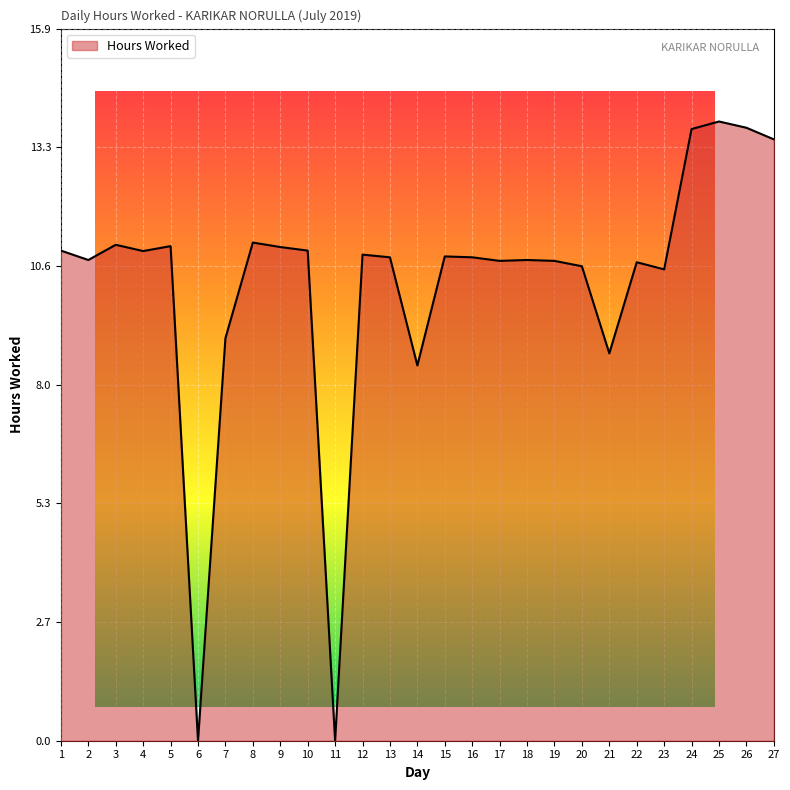

What is the difference between the maximum and minimum values?

13.9